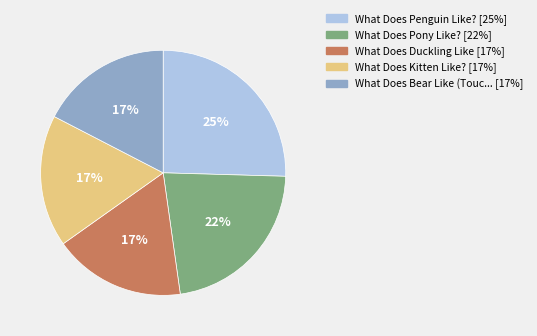

Is there any slice that represents more than half of the pie?

No